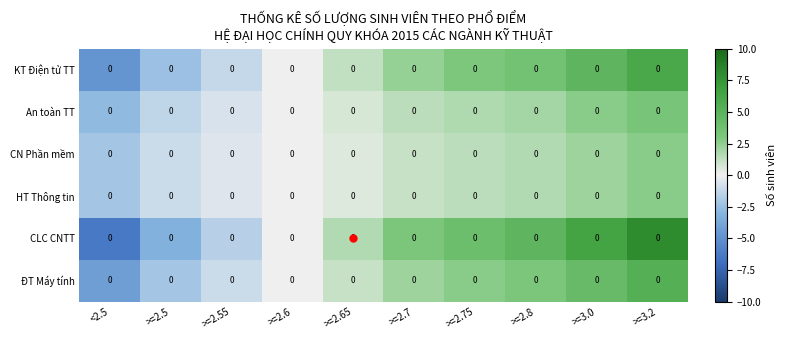

Is the value of ĐT Máy tính at >=2.7 greater than the value of KT Điện tử TT at >=3.2?

No